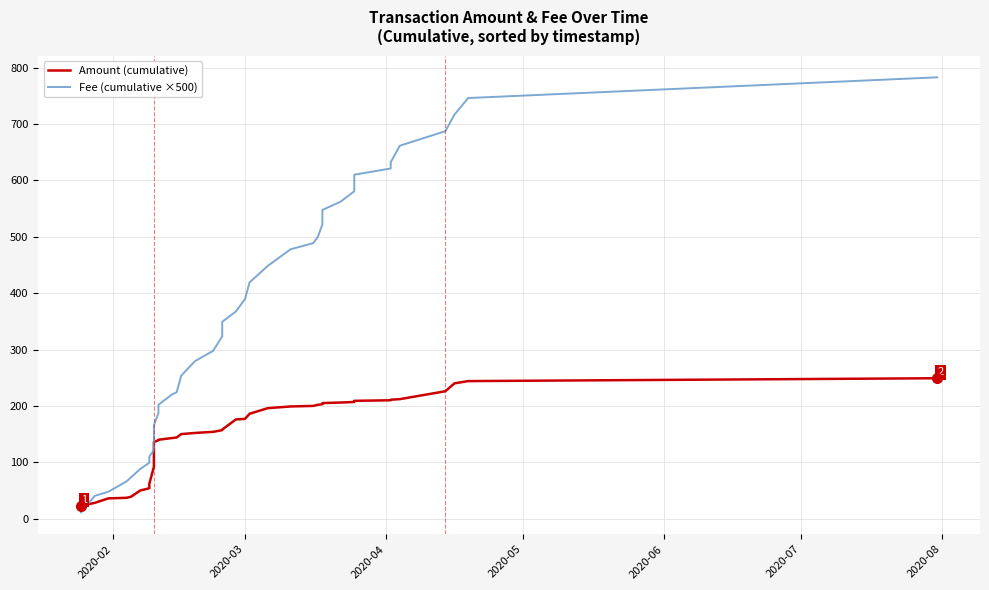

Between which two adjacent categories do Fee (cumulative ×500) and Amount (cumulative) first intersect?

2020-02 and 2020-03